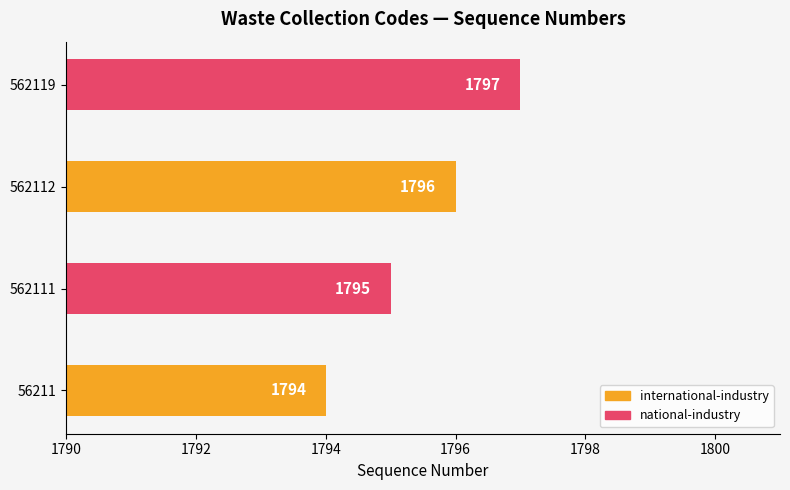

What value does the data have at 562119?

1797